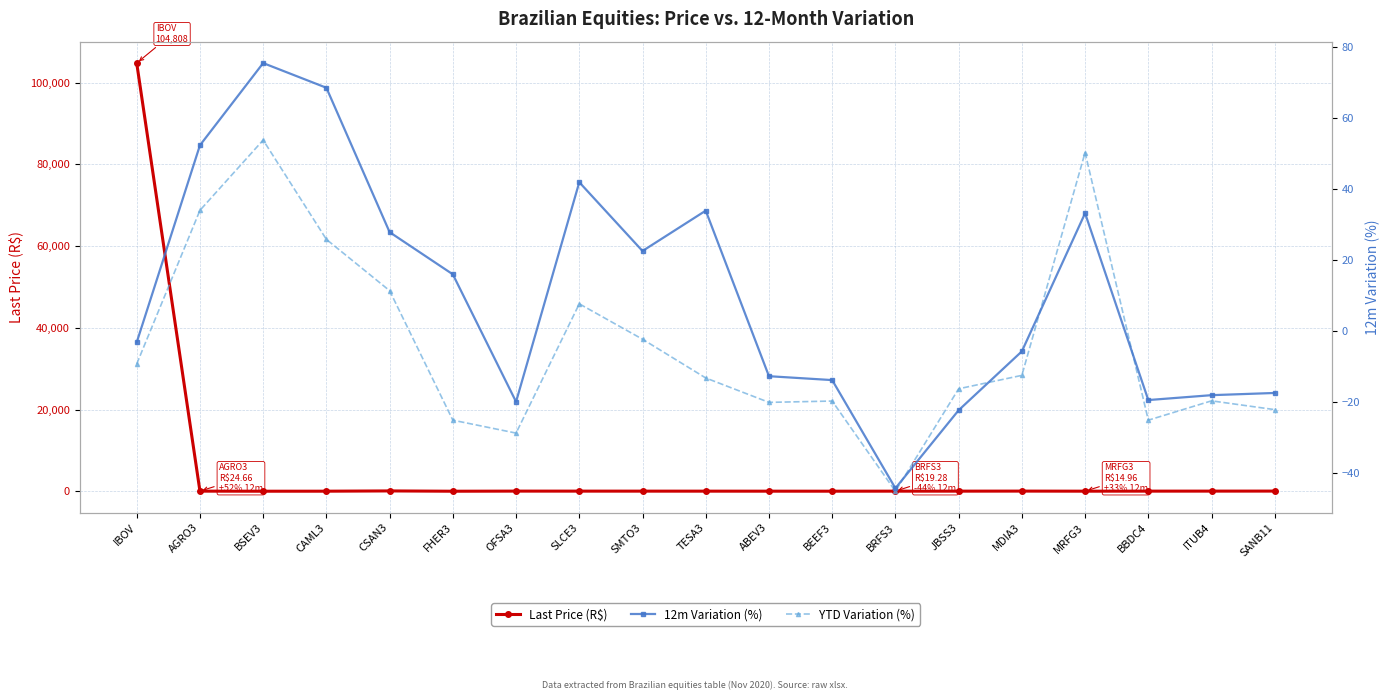

How many lines are shown in the chart?

3